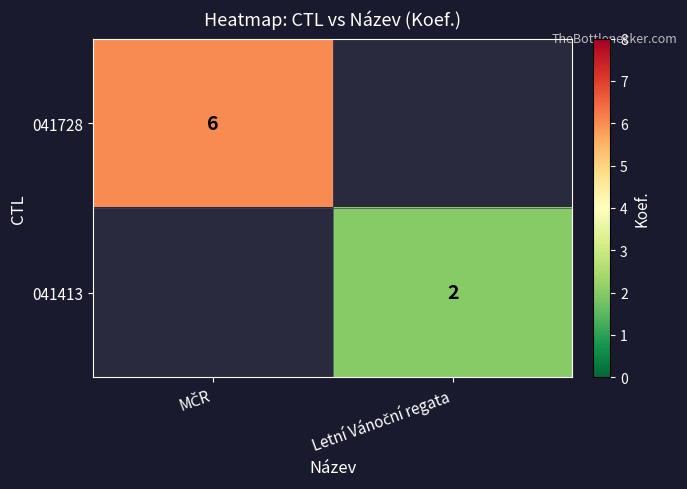

What is the greatest value displayed?

6